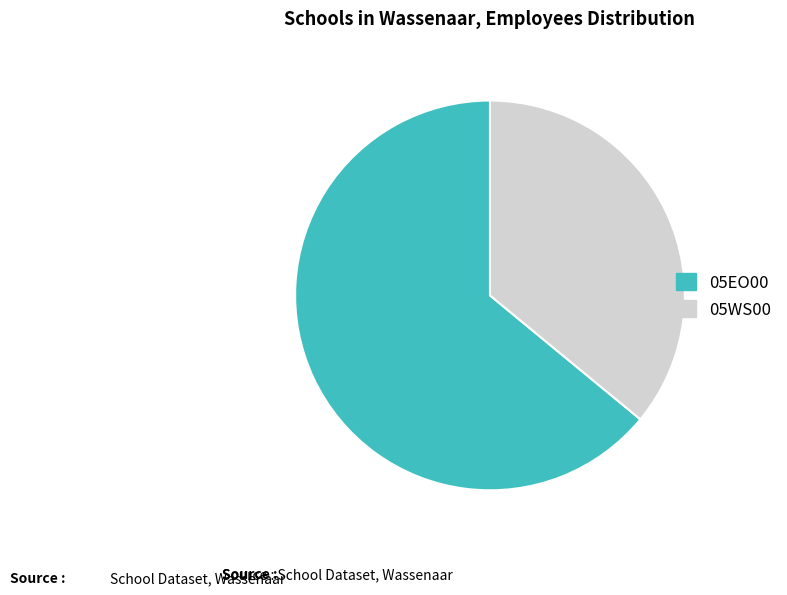

Combined, do 05EO00 and 05WS00 account for over 50%?

Yes